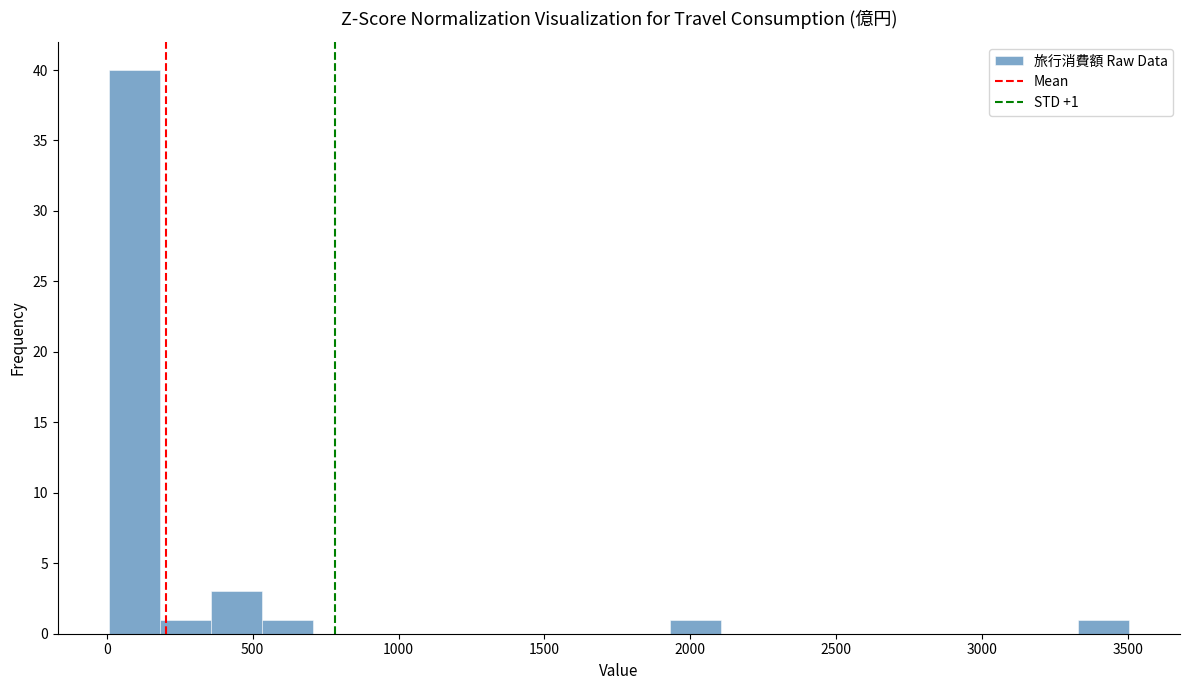

Read against the x-axis, roughly where is the centre of the tallest bar?

100